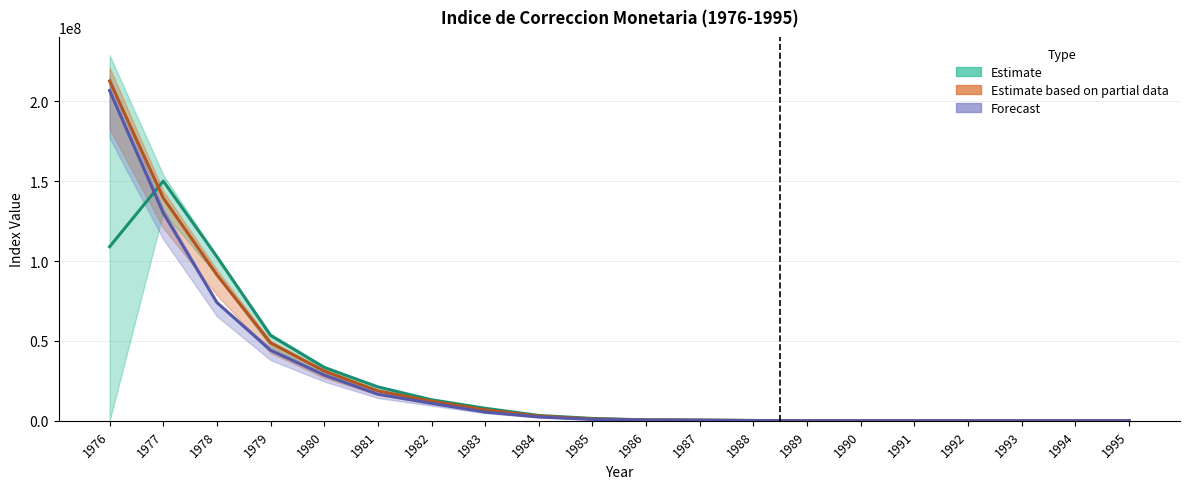

How many lines are shown in the chart?

3